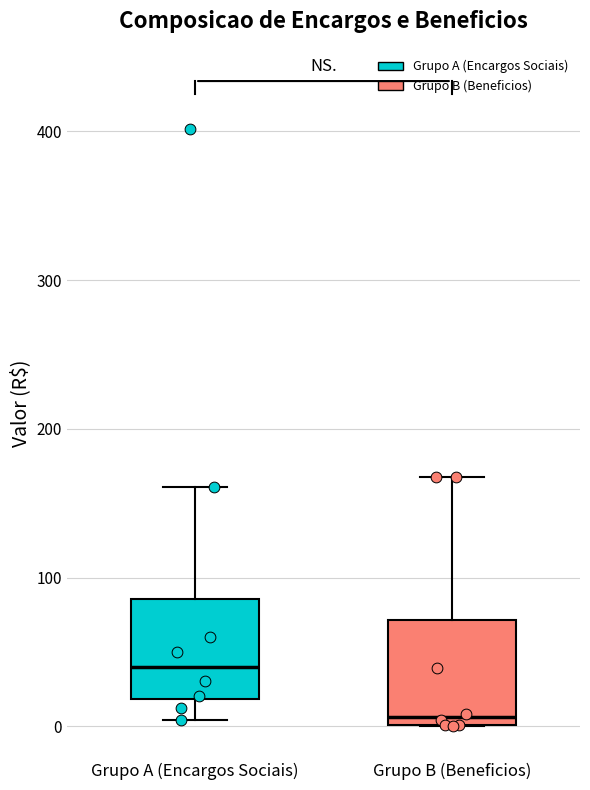

Where is the upper edge of the box for Grupo A (Encargos Sociais) on the y-axis? The values are not printed on the chart, so give them approximately, as read against the axis.

90